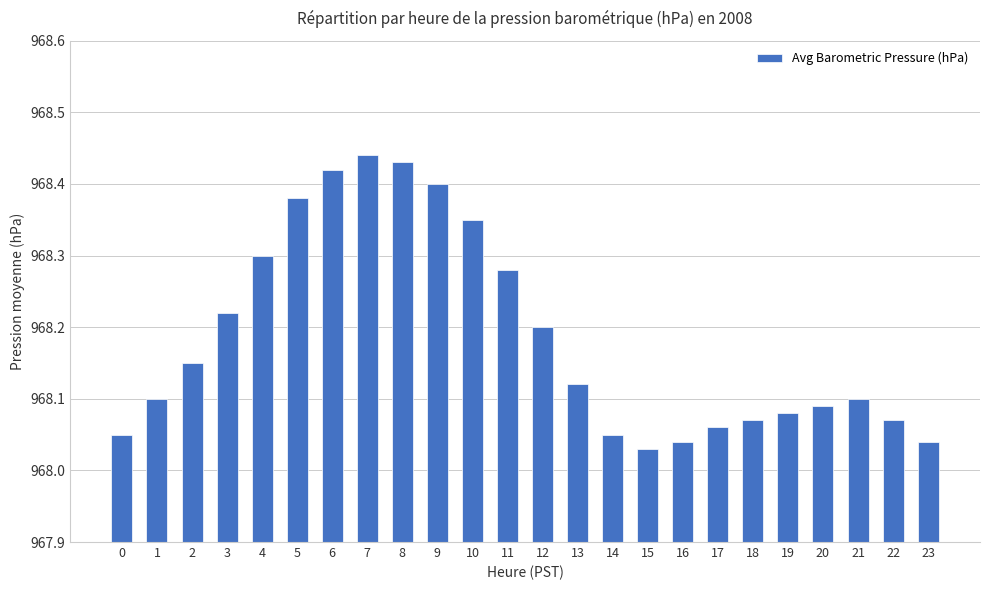

What is the change in value from 0 to 2?

+0.1